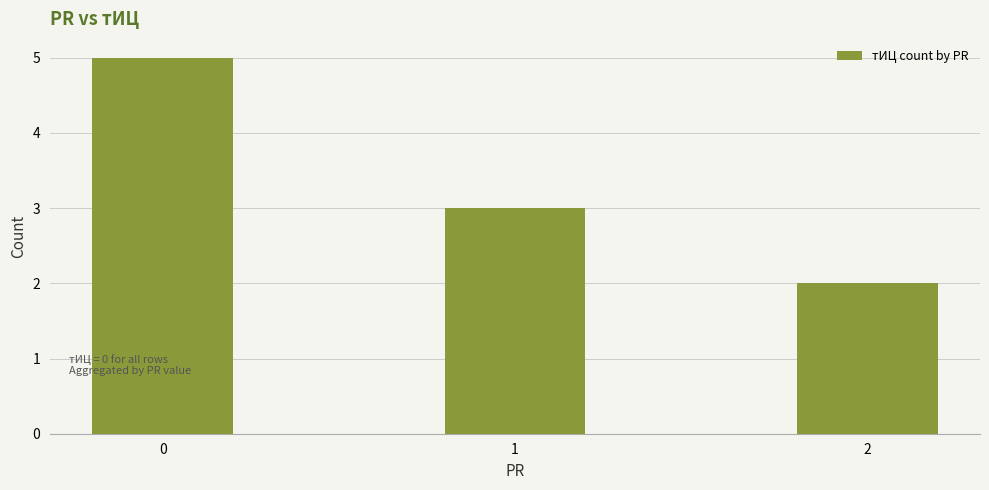

What is the ratio of the value at 2 to the value at 0?

0.4